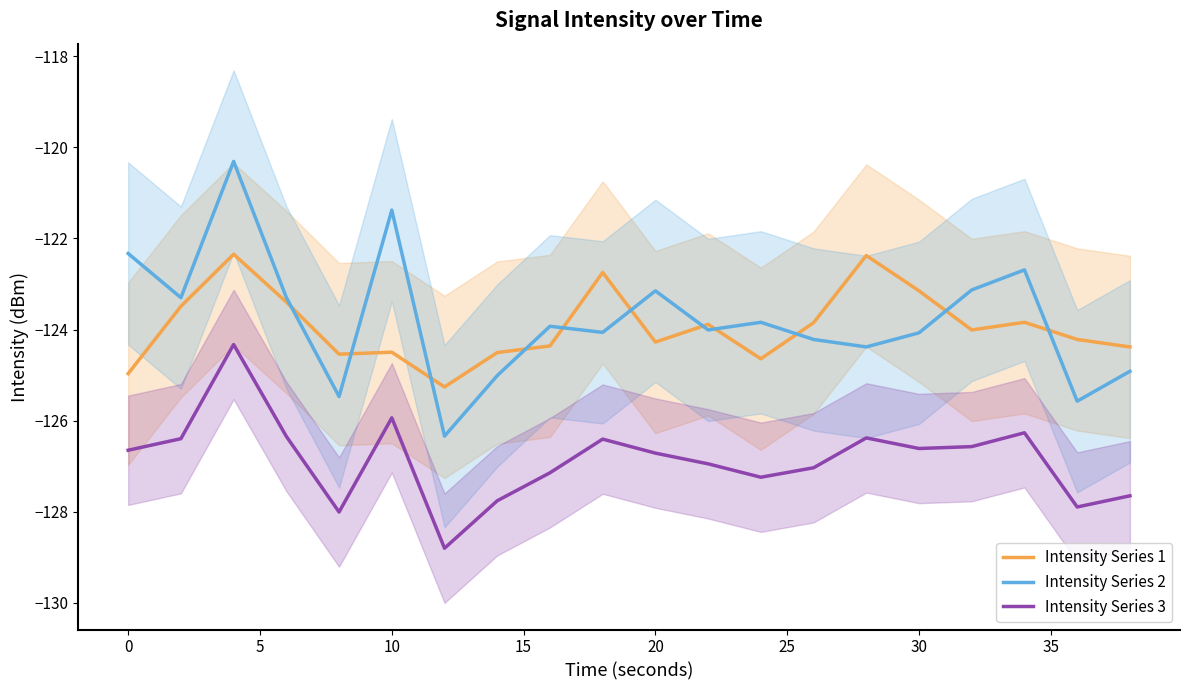

True or false: Intensity Series 3 has a value of -213.7 at 10.

False